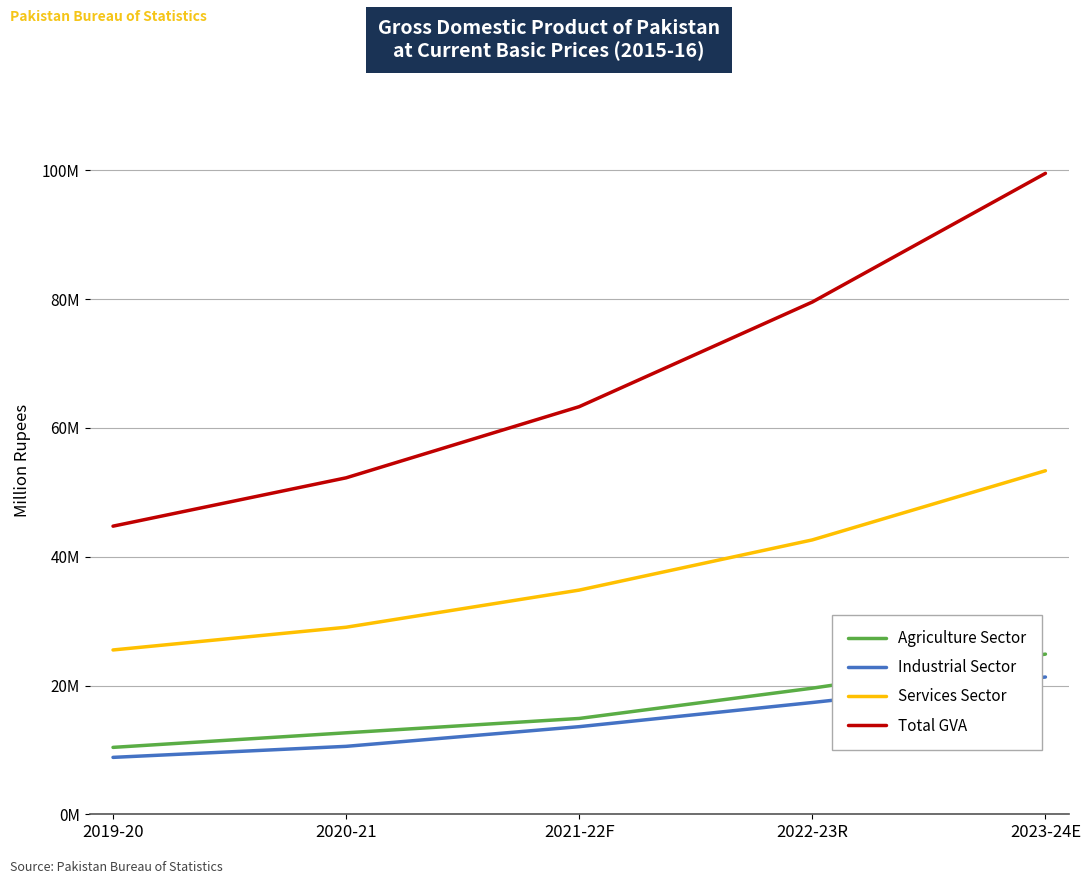

What is the maximum value for Total GVA?

99541569